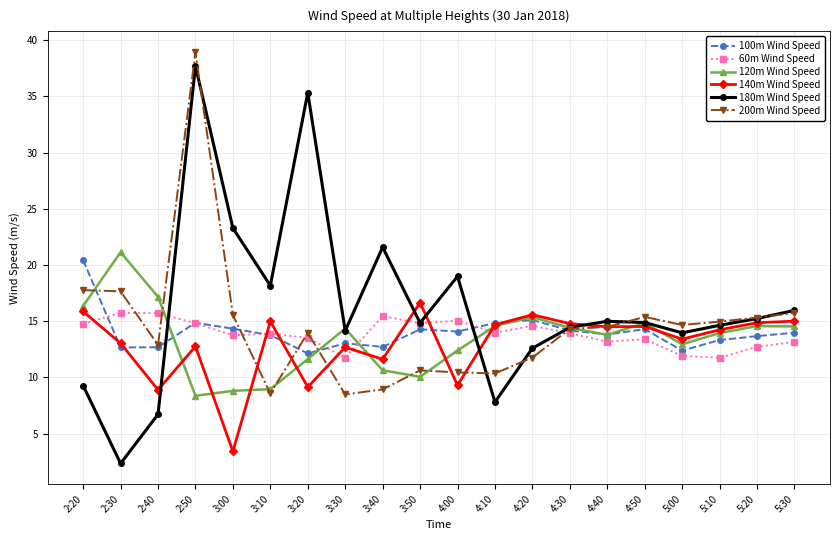

The 200m Wind Speed series shows 12.2 at 3:10. True or false?

False